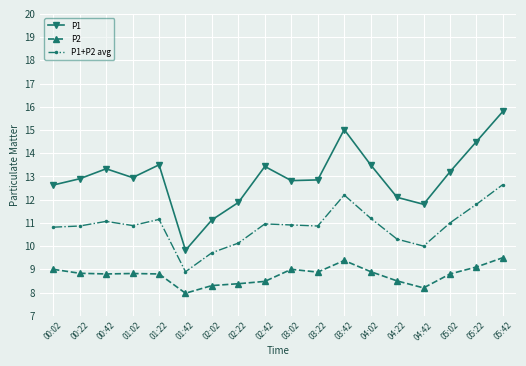

At which label does P2 reach its minimum?

01:42